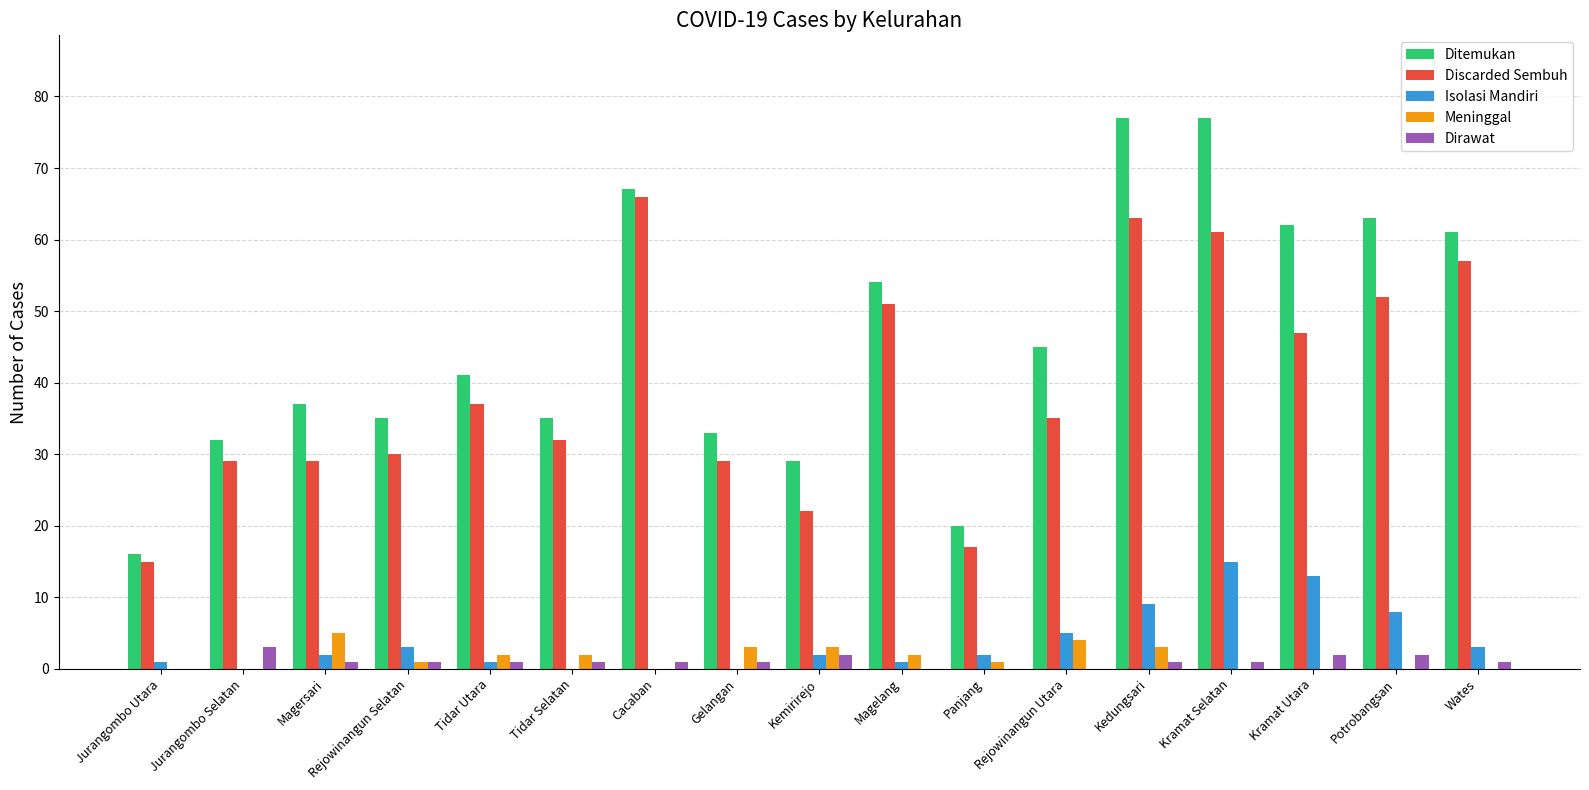

The Ditemukan series shows 37 at Magersari. True or false?

True